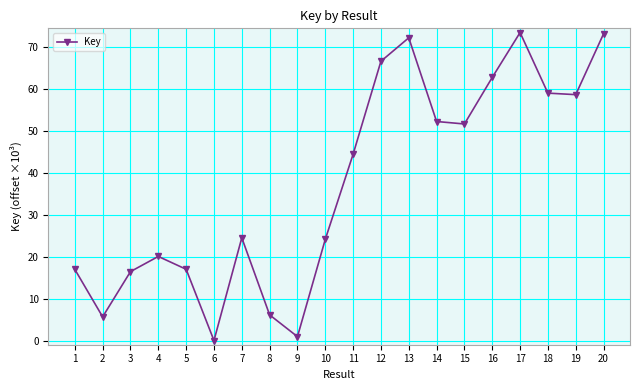

The value at 11 is 44.4. True or false?

True